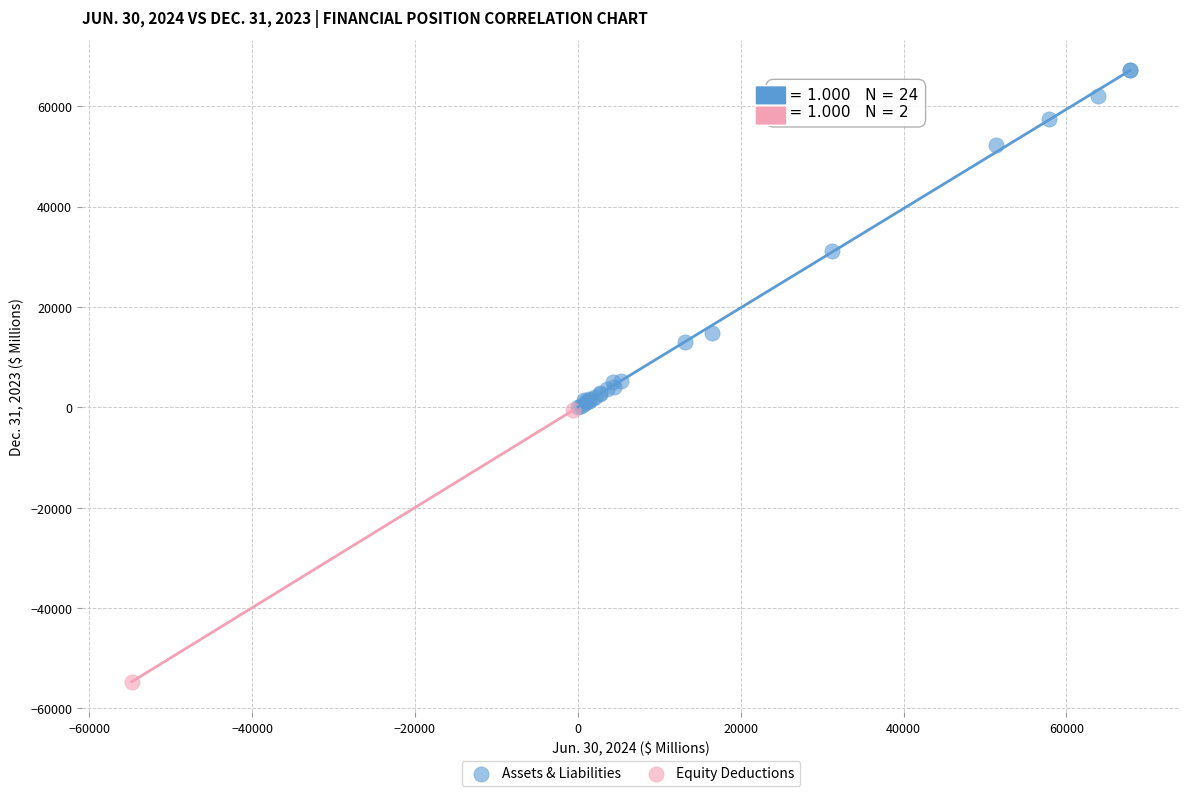

What are all the series names shown in the legend?

Assets & Liabilities, Equity Deductions